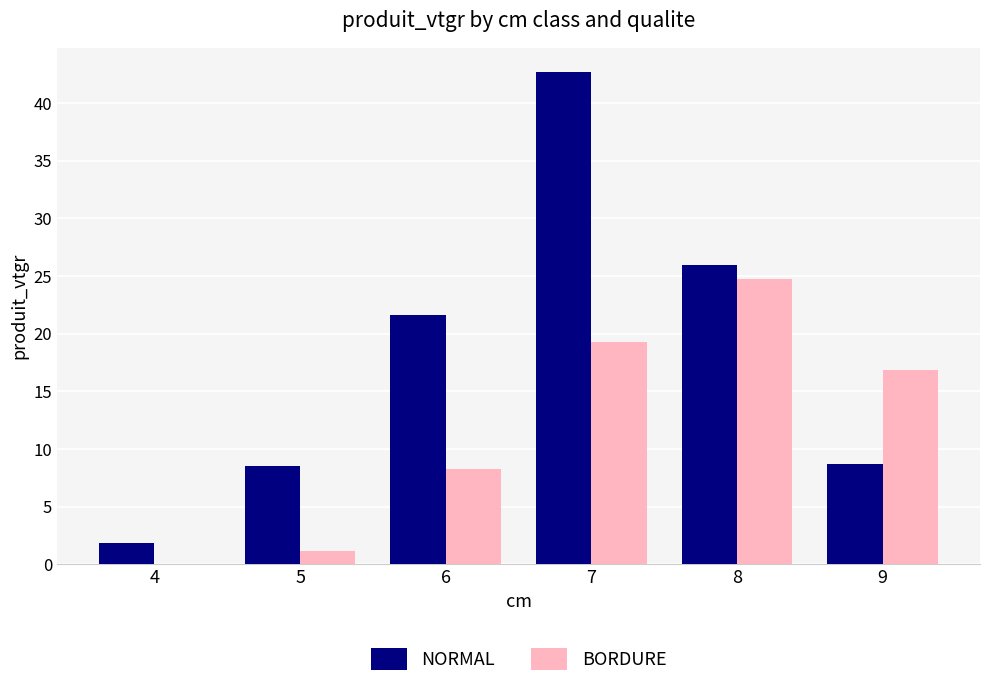

How many distinct data groups are displayed?

2